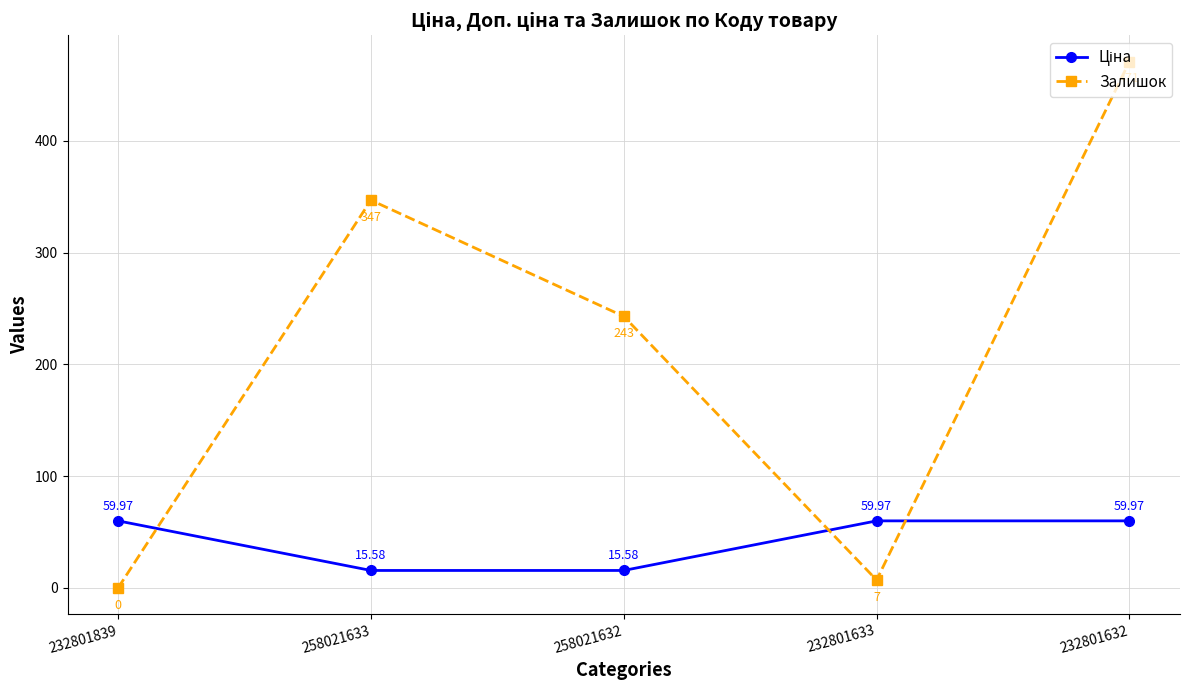

Which series has the largest total across all categories?

Залишок